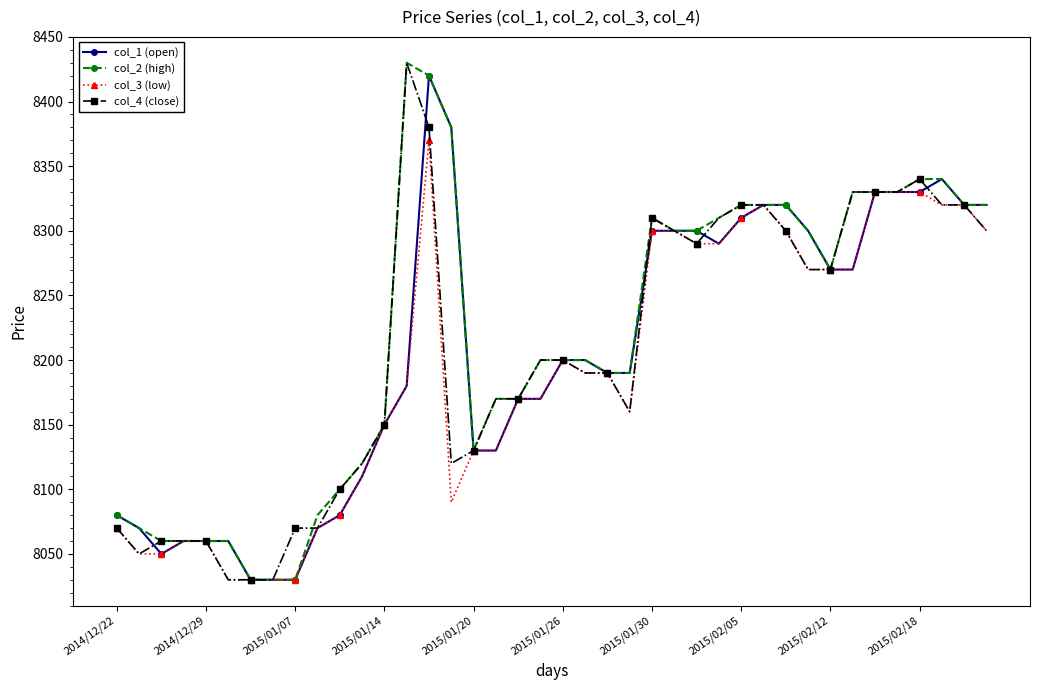

What is the smallest value displayed?

8030